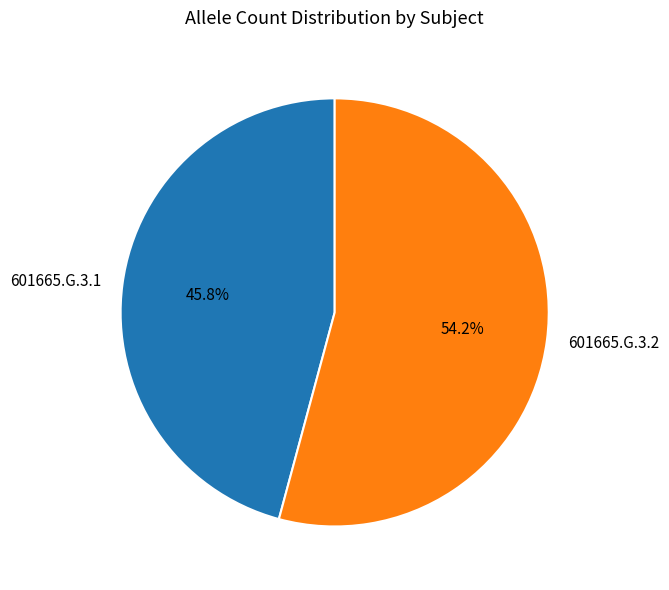

What is the ratio of the value at 601665.G.3.1 to the value at 601665.G.3.2?

0.8